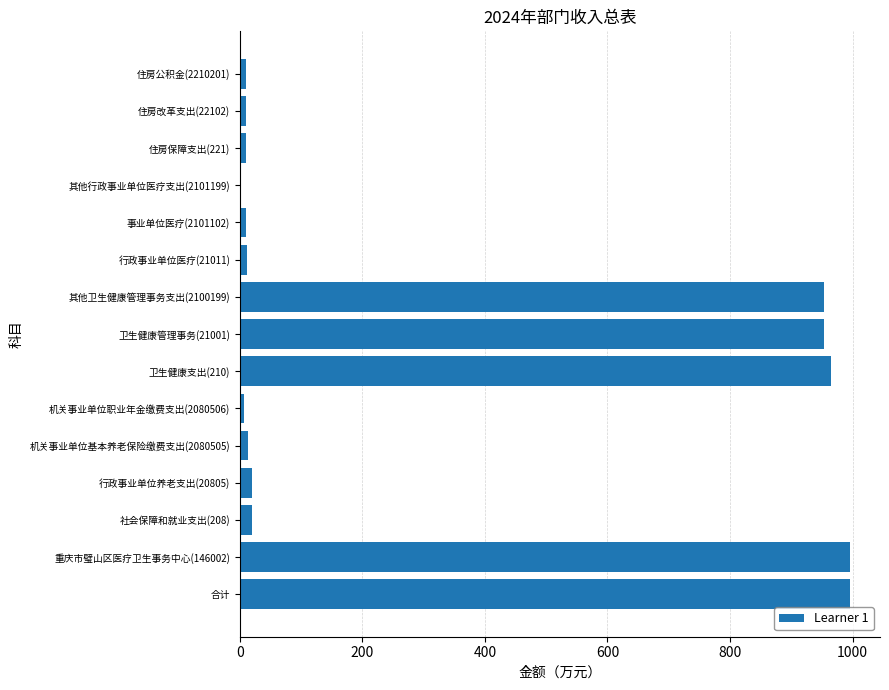

True or false: the data shows 605.1 at 卫生健康支出(210).

False